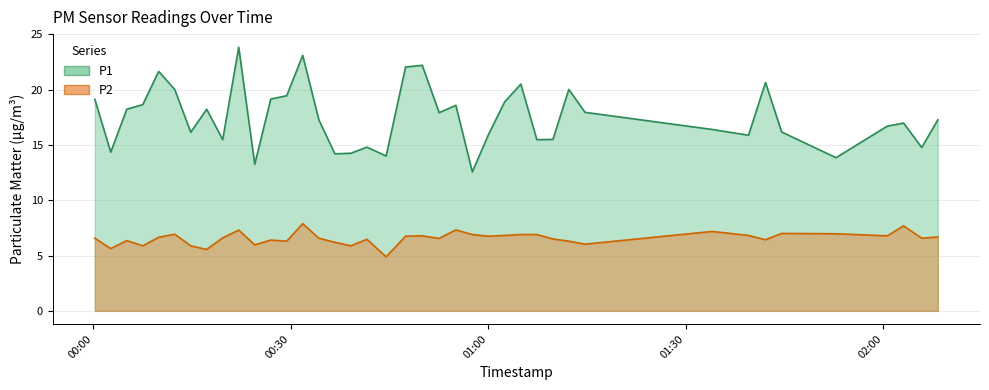

Where is the first local maximum for P2?

2022-10-30T00:05:07